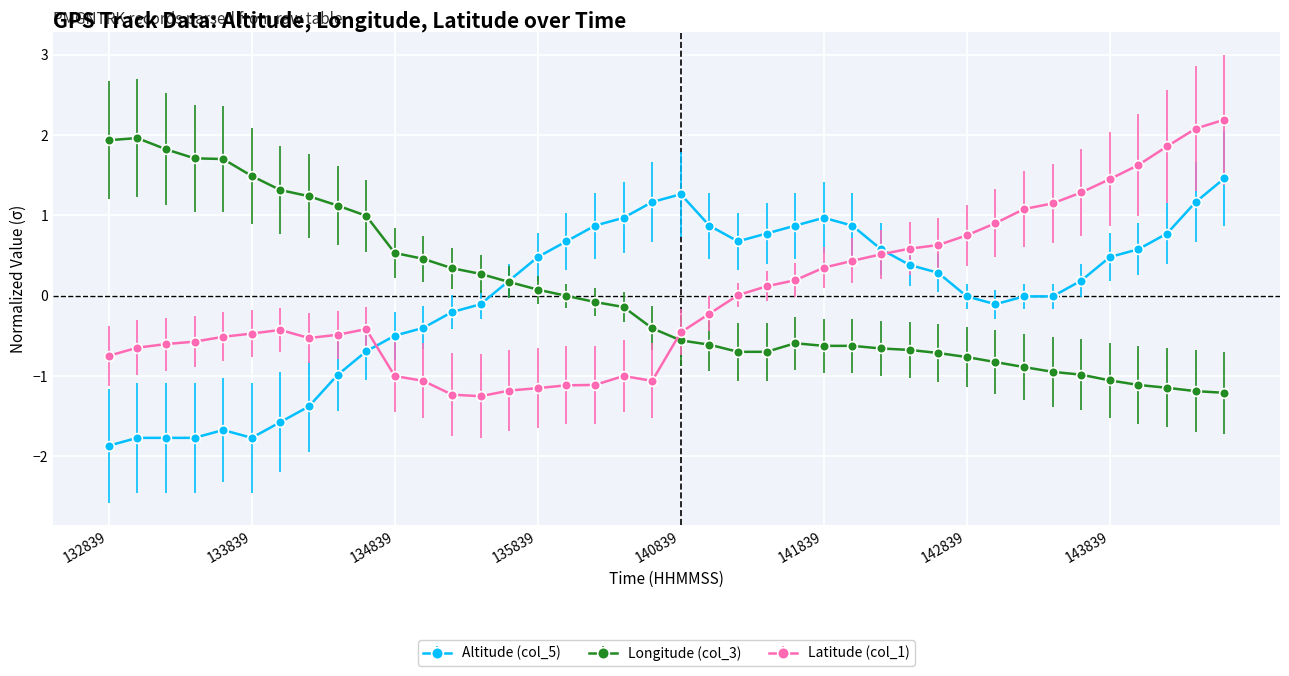

What is the maximum value shown in the chart?

2.2